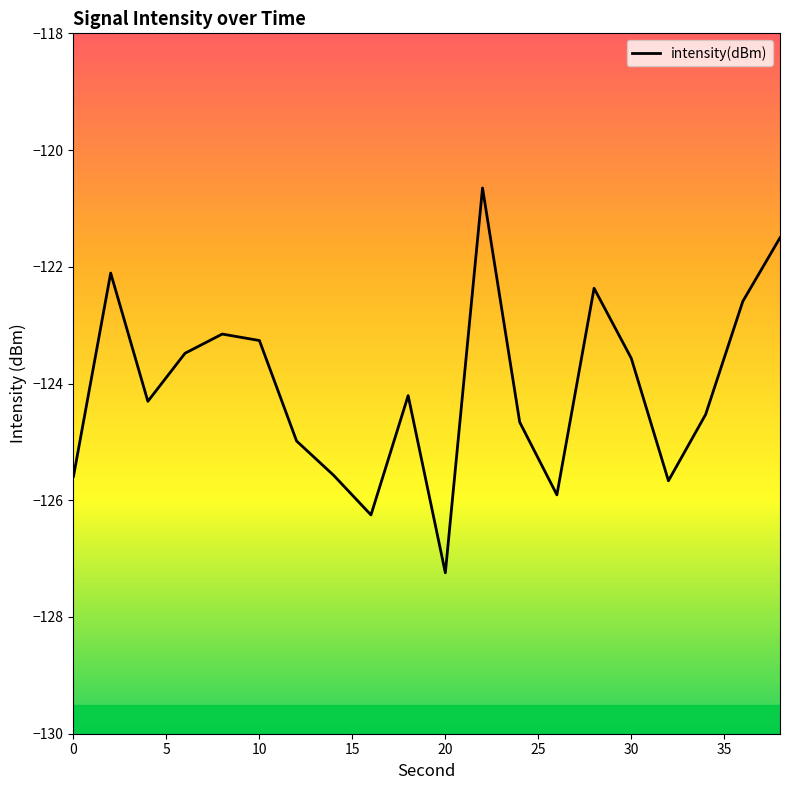

How many lines are shown in the chart?

1